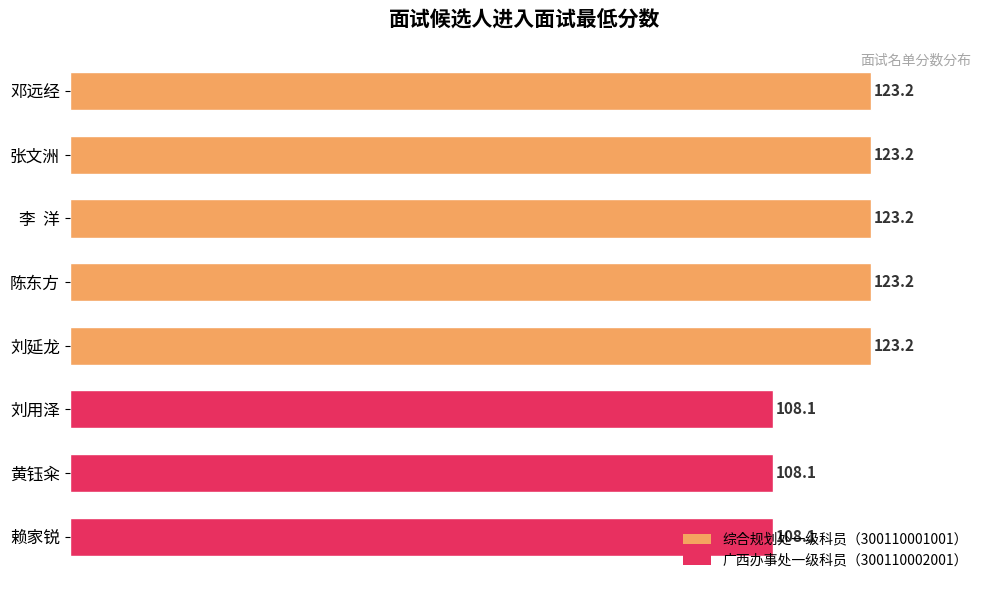

True or false: the data shows 169.6 at 刘延龙.

False